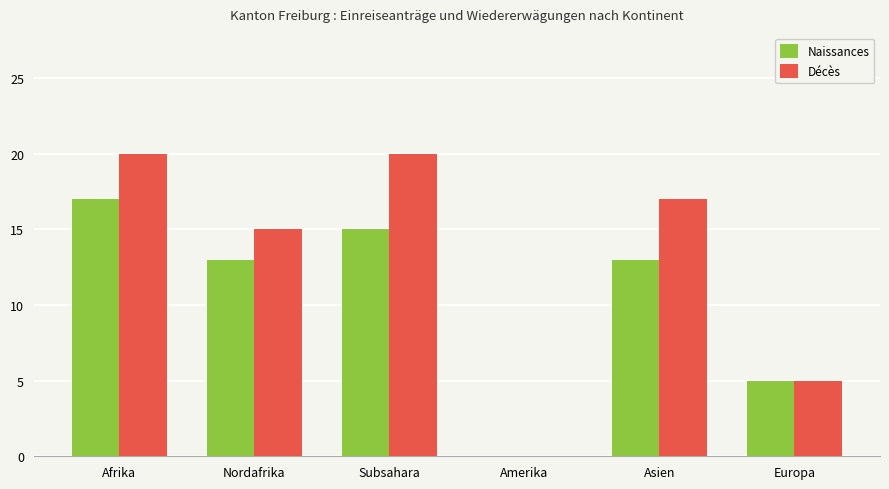

How many Naissances values are between 5 and 15?

4